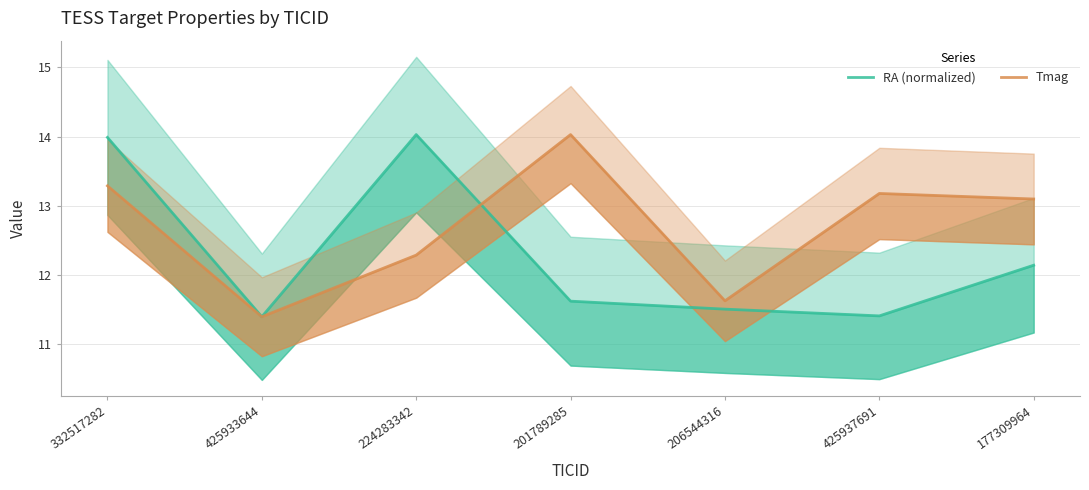

Is this an area chart (filled region under the line)?

No